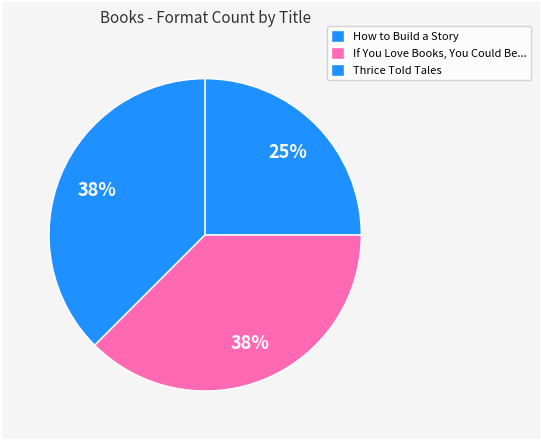

Which has a higher value, How to Build a Story or Thrice Told Tales?

How to Build a Story